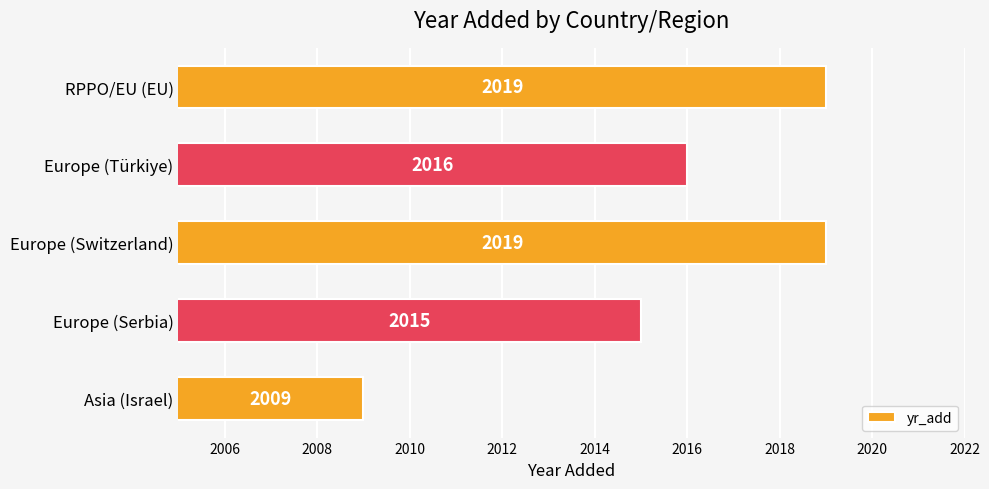

Reading bottom to top, extract all data points from this chart.

2009	2015	2019	2016	2019